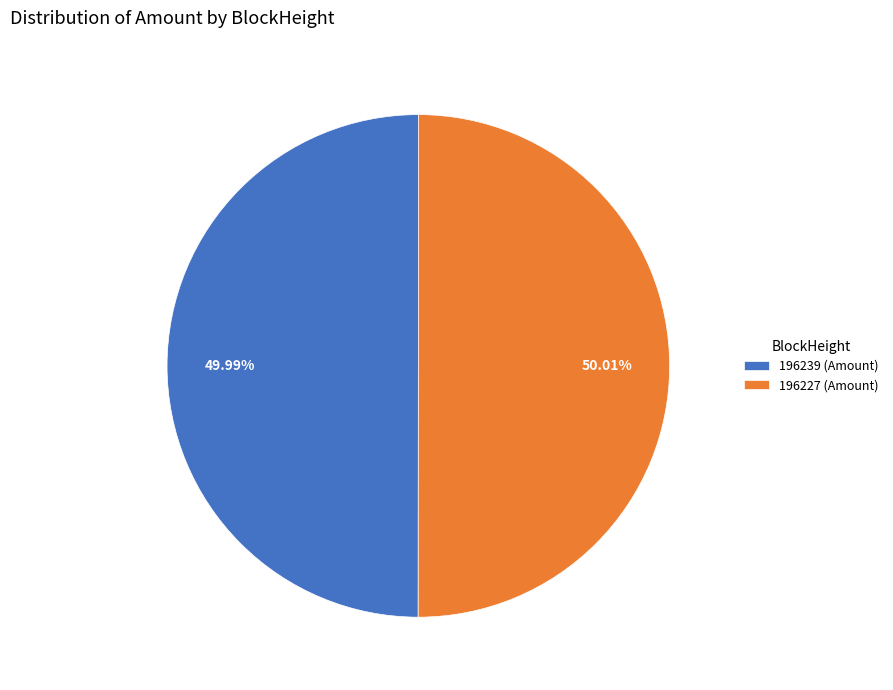

Is there a majority slice in this chart?

Yes